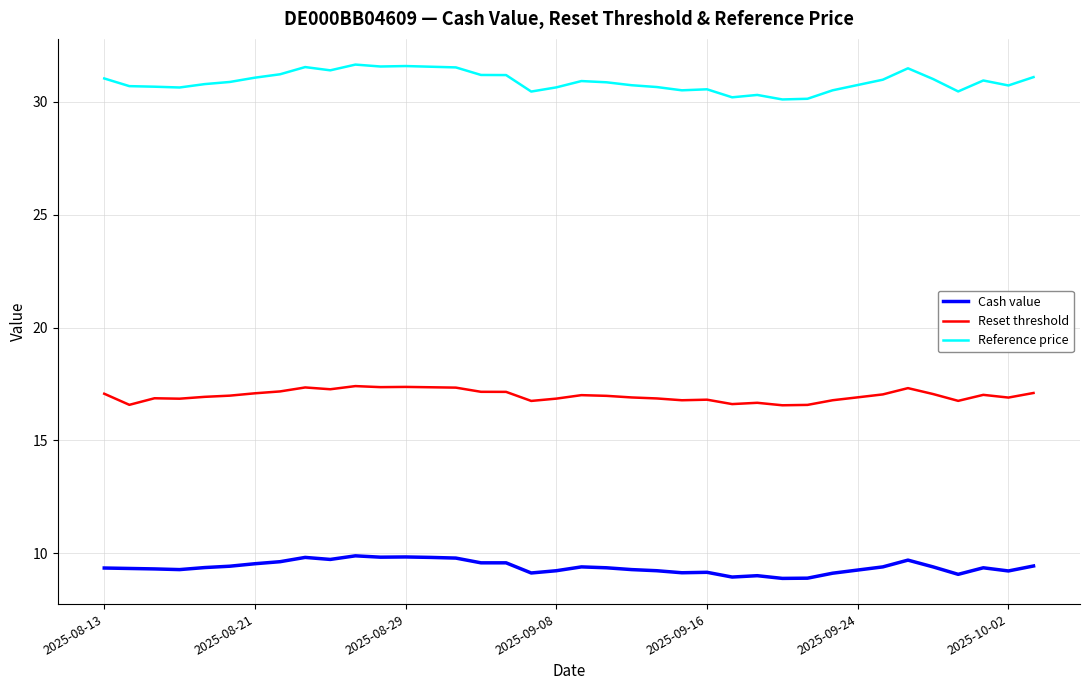

List the series in order of their overall mean, highest first.

Reference price, Reset threshold, Cash value